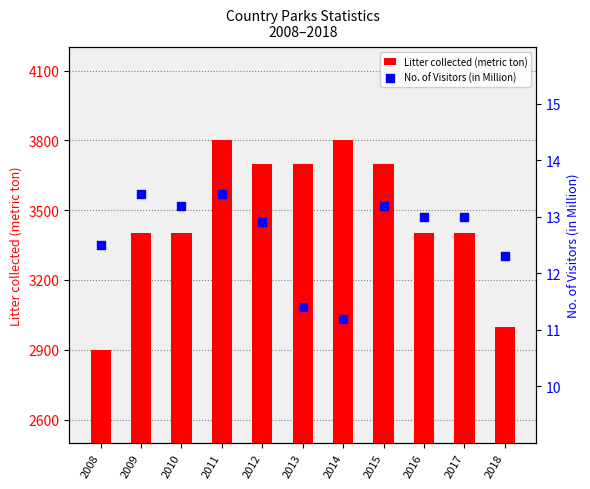

Which series has the largest total across all categories?

Litter collected (metric ton)